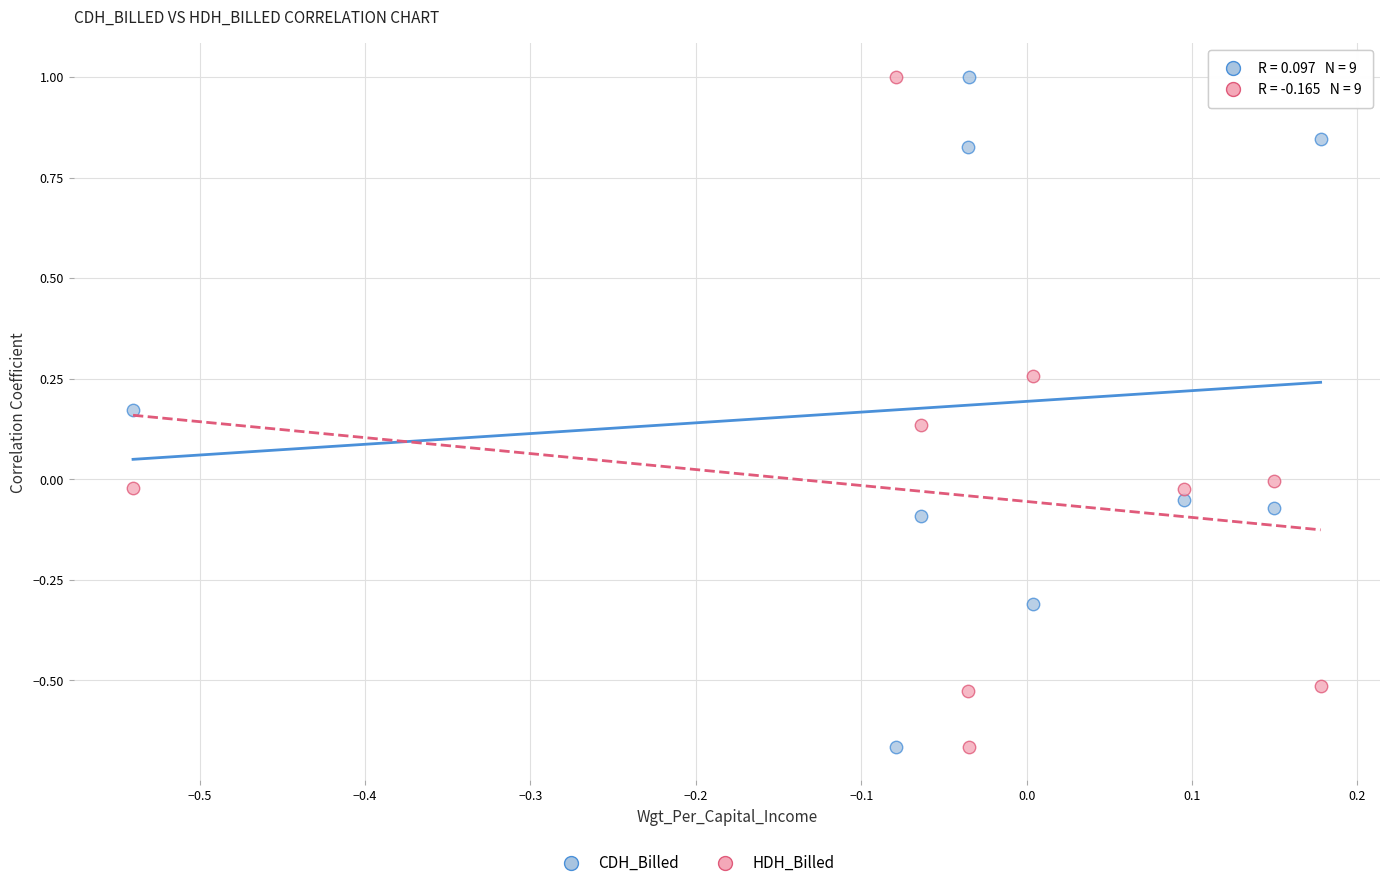

What is the X range (max minus min) for the scatter plot?

0.7